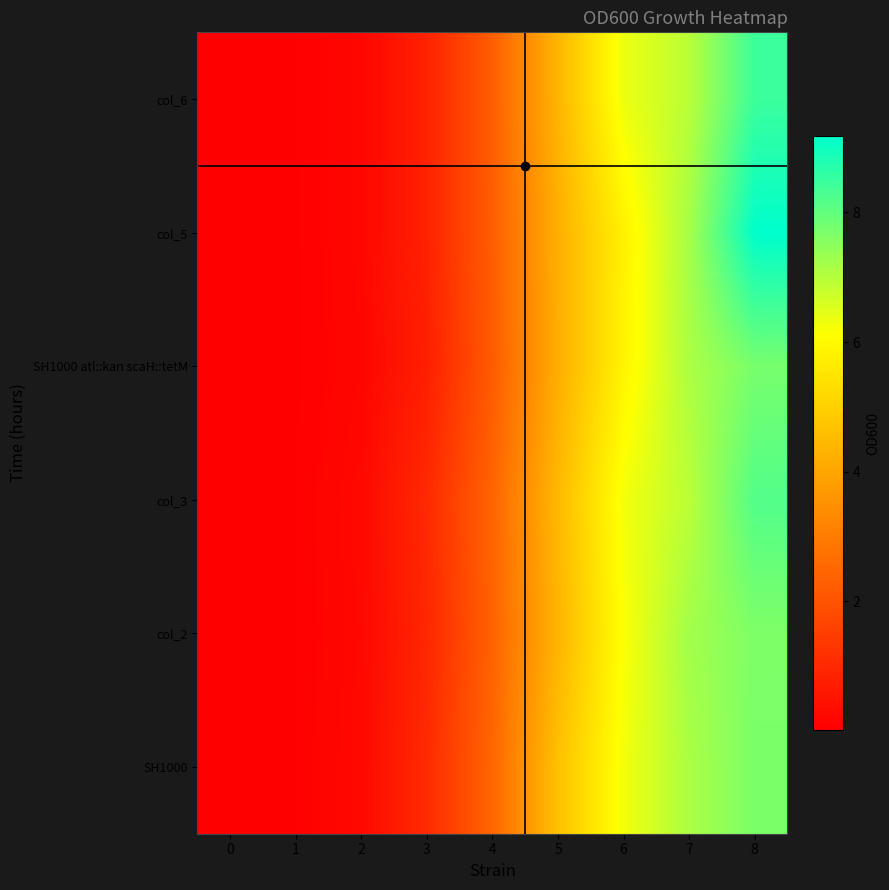

What is the difference between the highest and lowest values at 3?

0.3